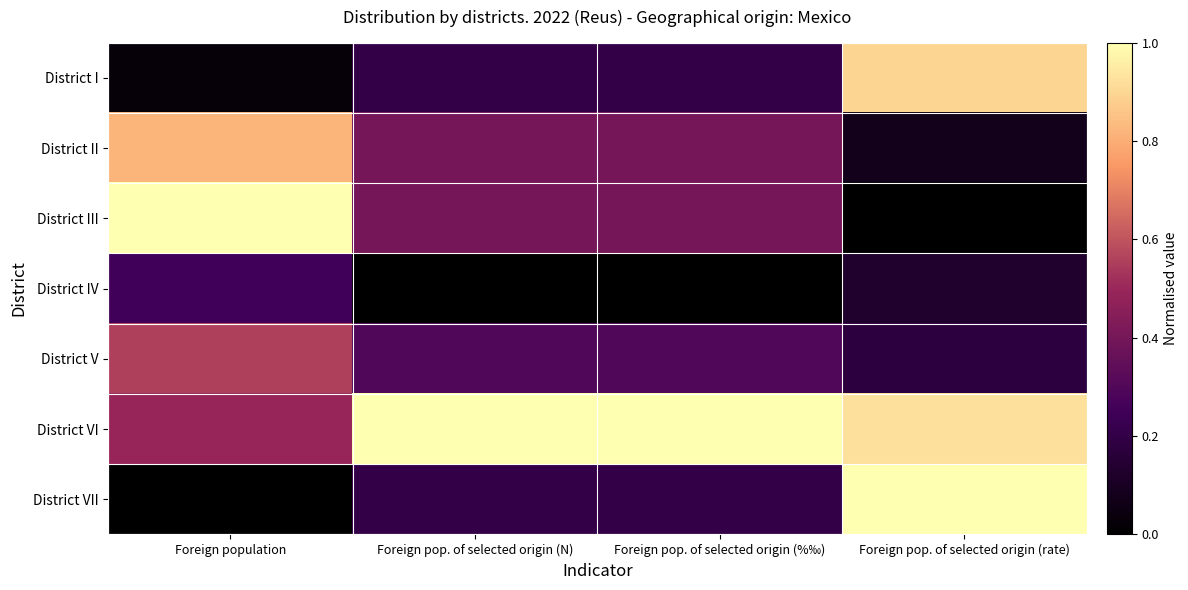

Which has a higher value, Foreign pop. of selected origin (rate) or Foreign population?

Foreign pop. of selected origin (rate)